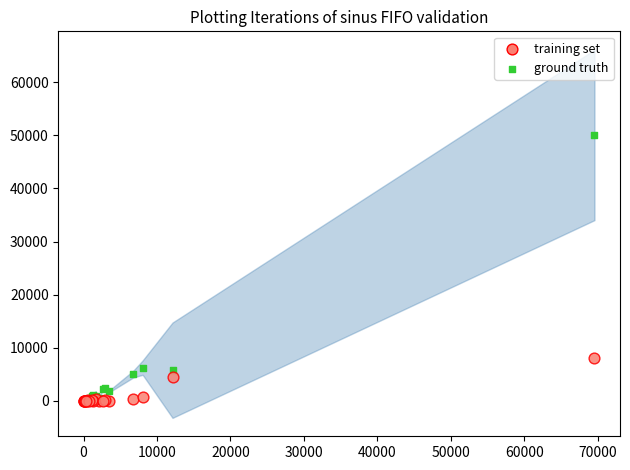

Across all series, what Y value is closest to 25039?

8019